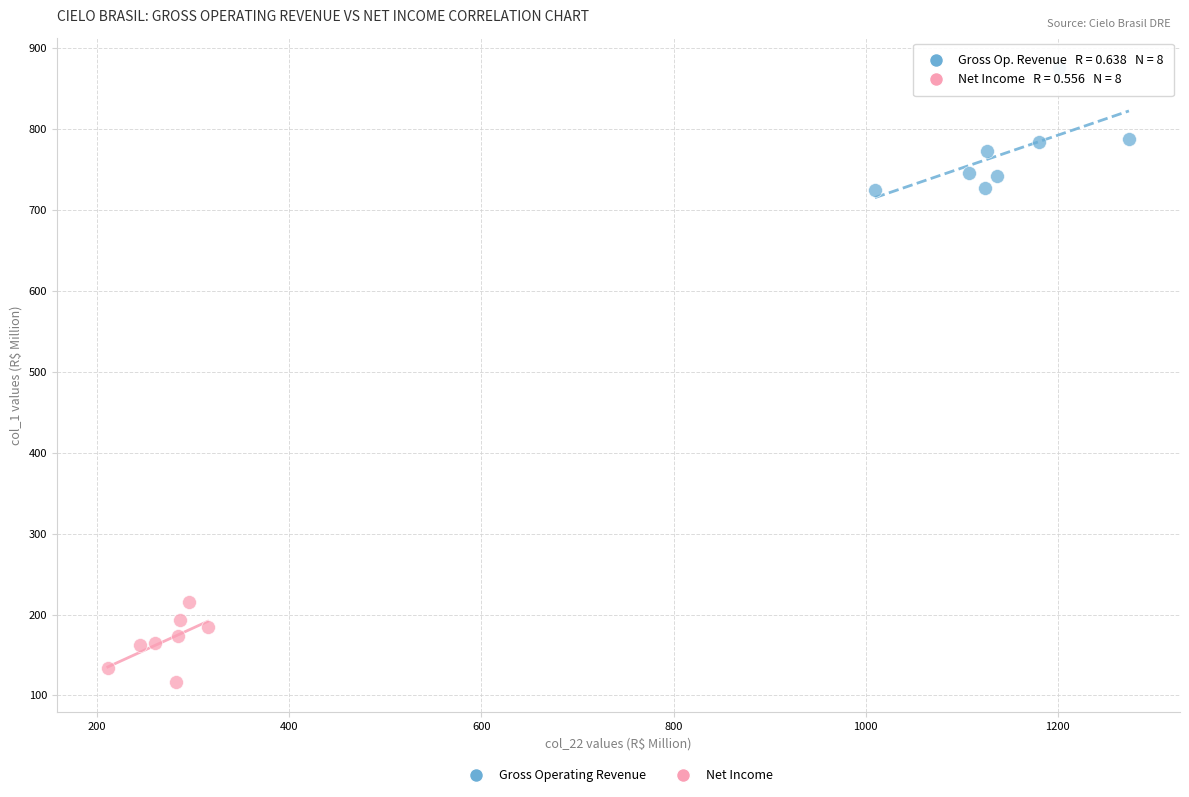

Which series reaches the maximum Y coordinate?

Gross Operating Revenue